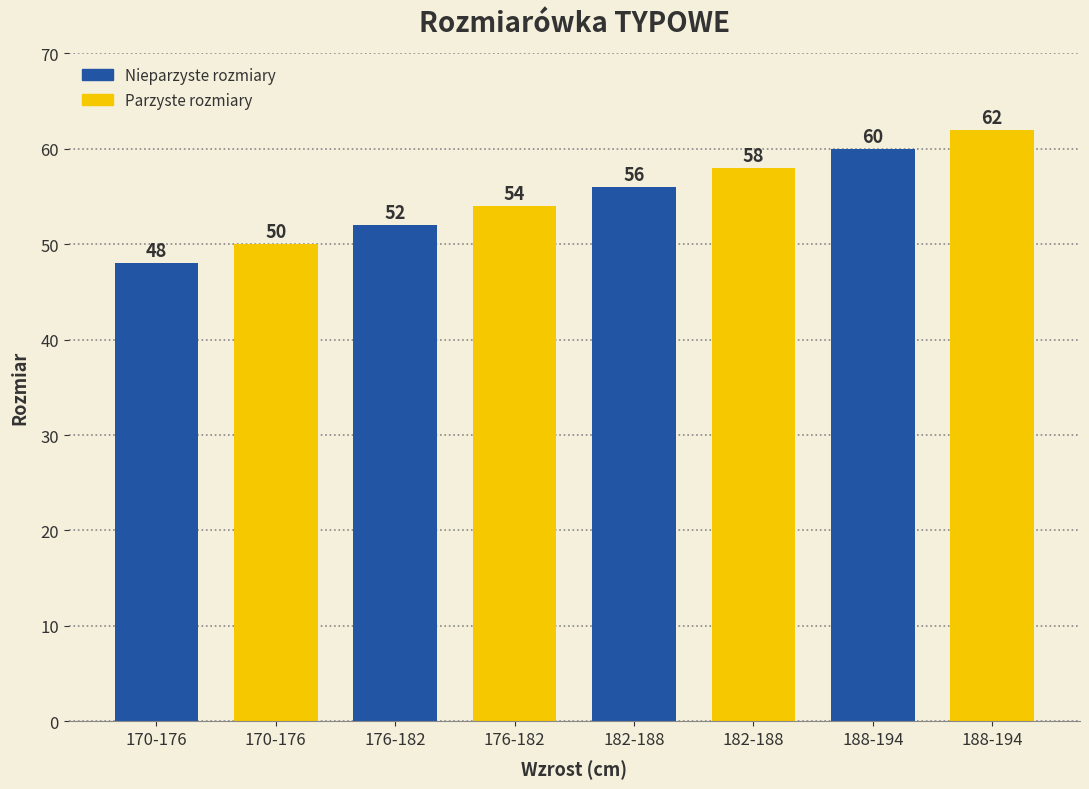

What is the smallest value displayed?

48